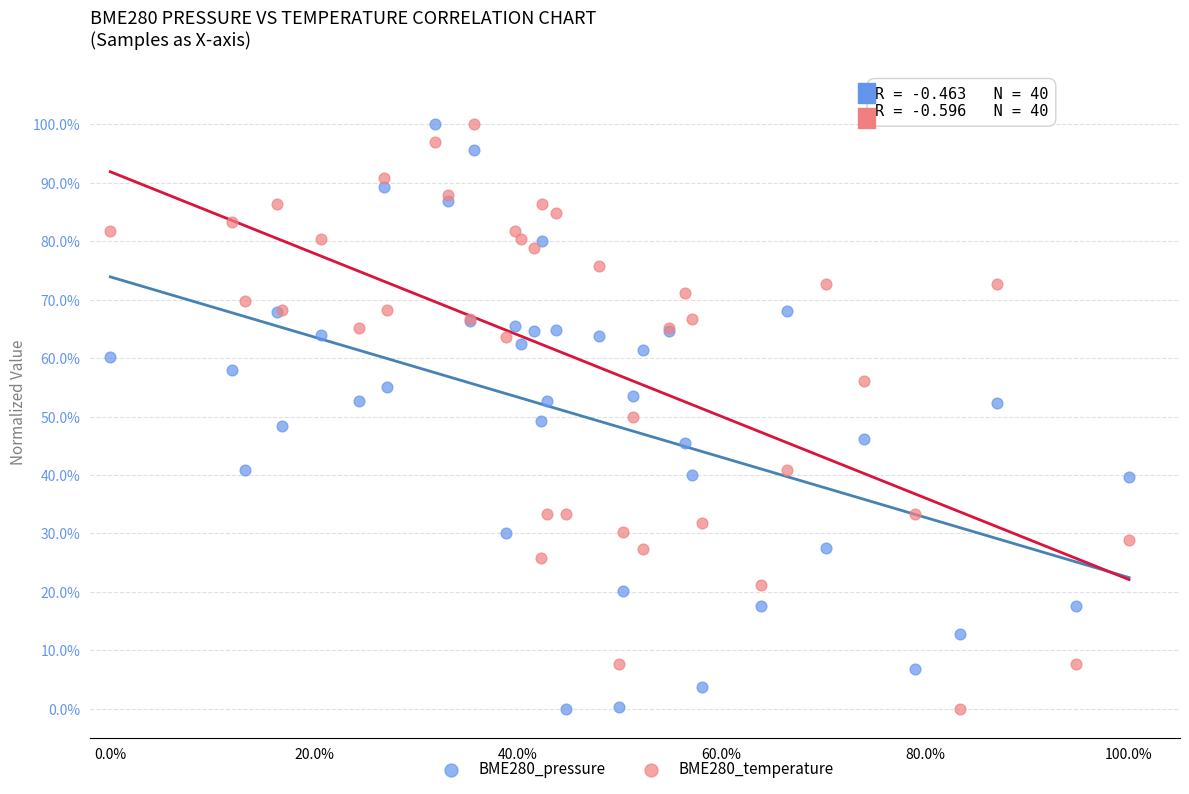

What is the X range (max minus min) for the scatter plot?

100.0